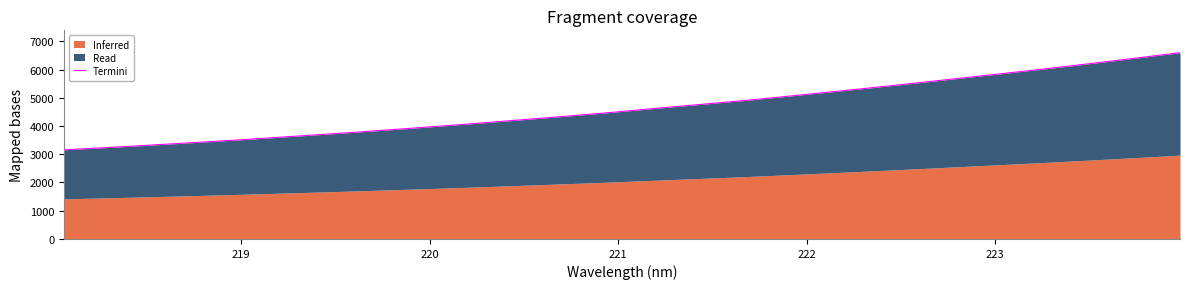

The value at 29 is 10640.5. True or false?

False